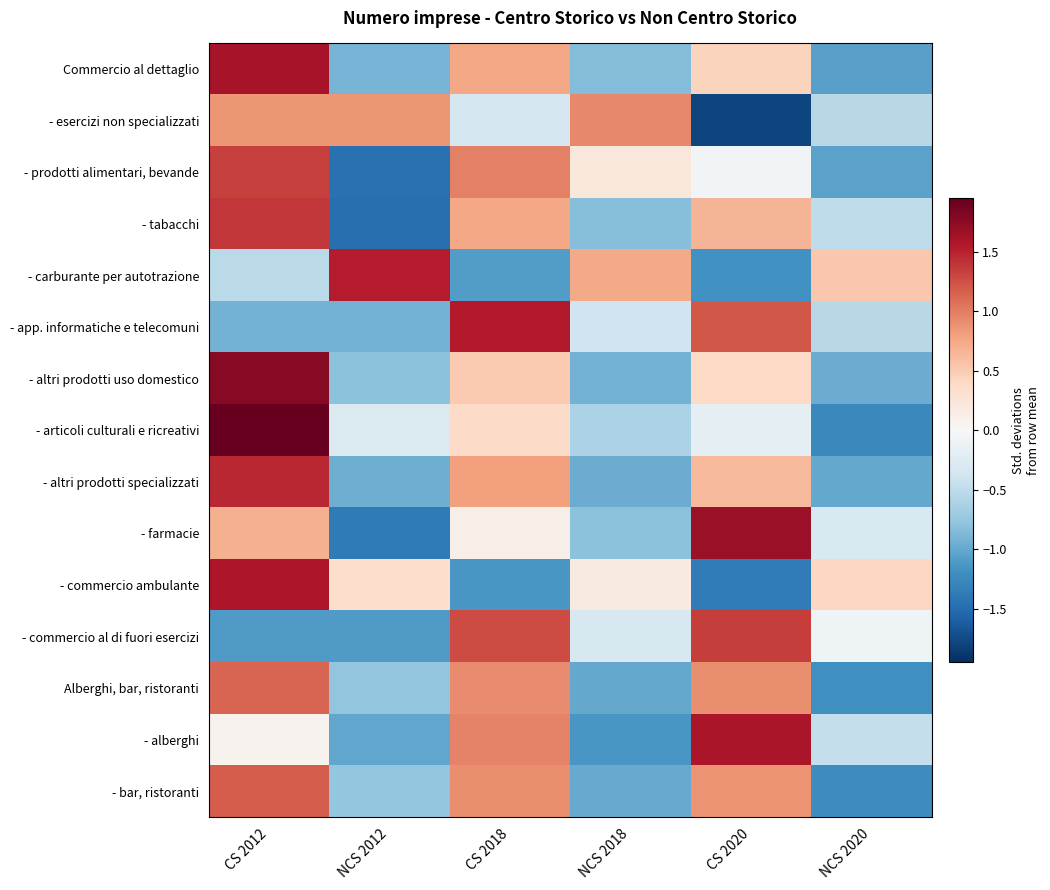

What is the spread (max minus min) of values at CS 2018?

2.7